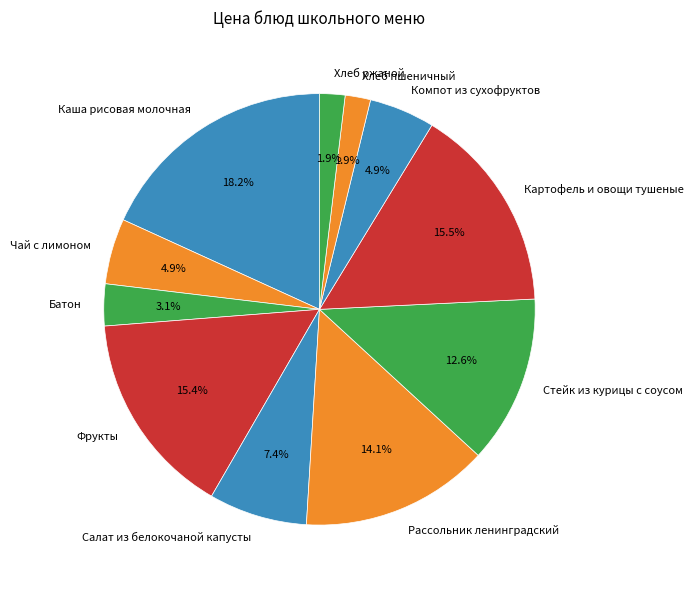

What percentage do Фрукты and Хлеб ржаной together represent?

17.3%